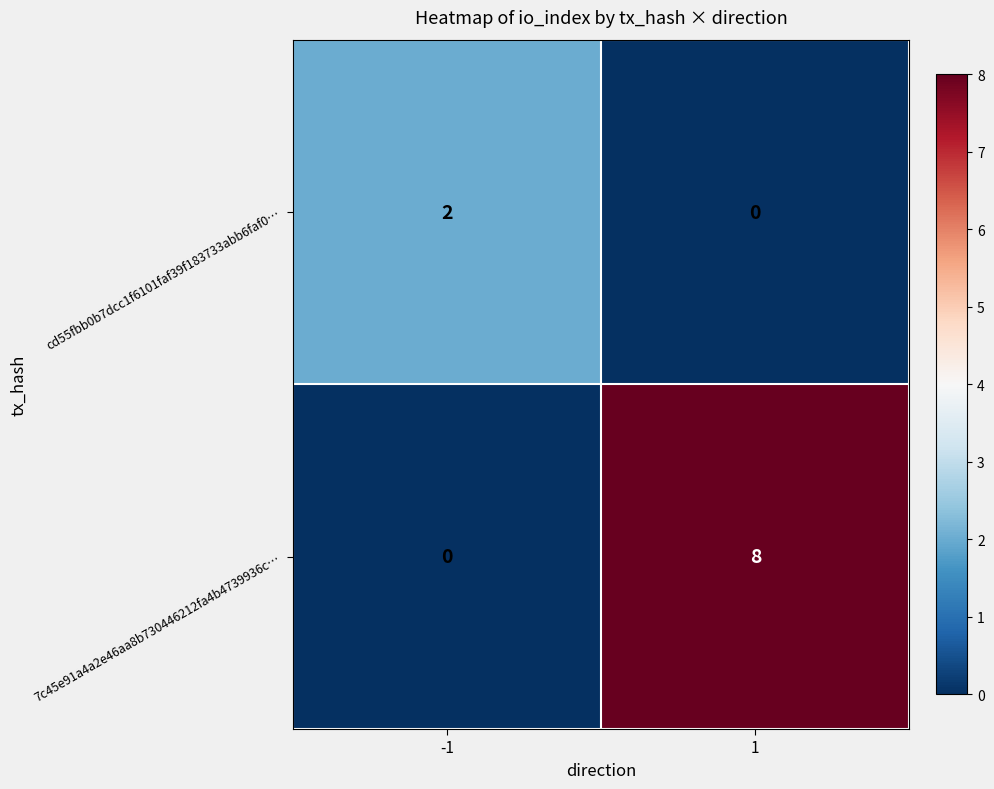

At how many categories does at least one series exceed 5?

1